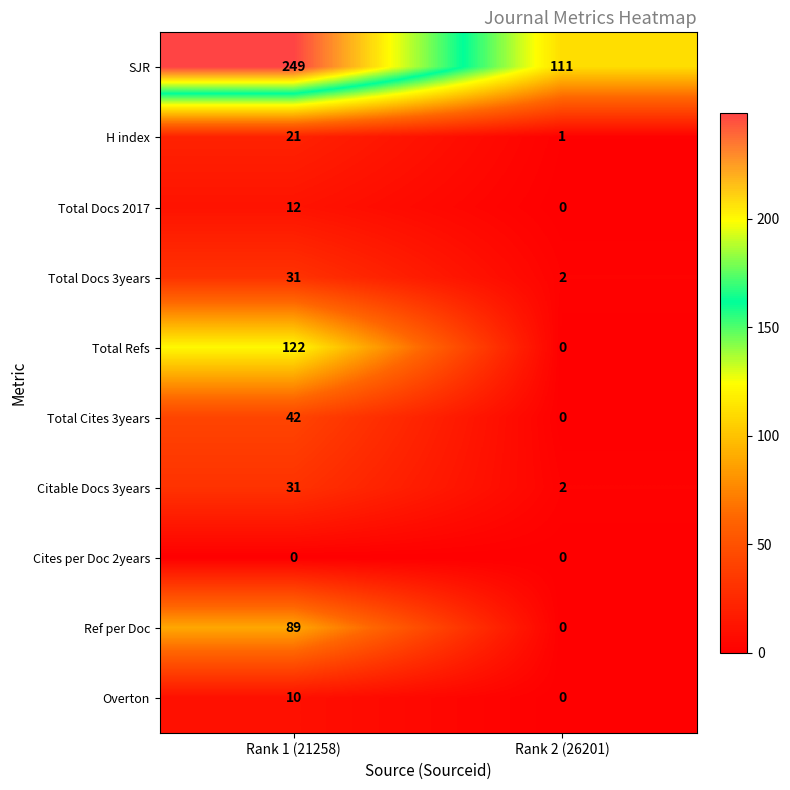

Which series has the largest total across all categories?

SJR